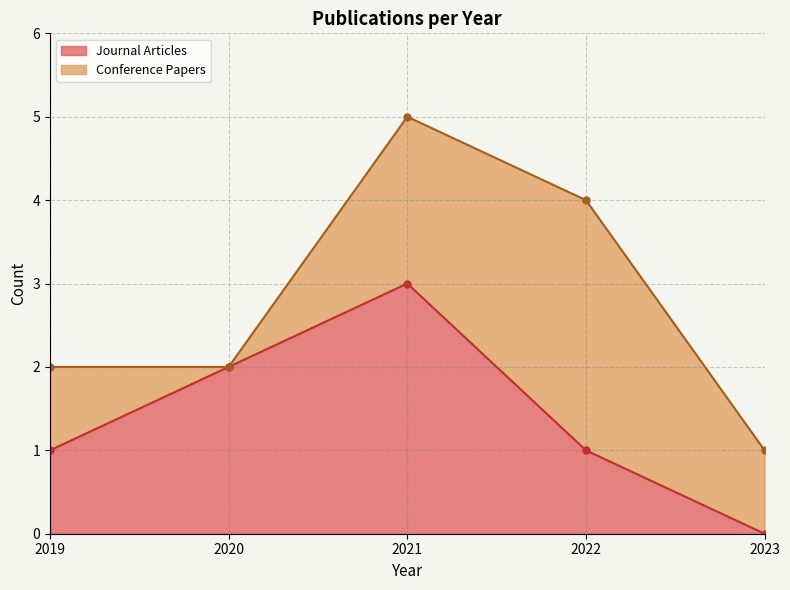

What is the maximum value for Journal Articles?

3